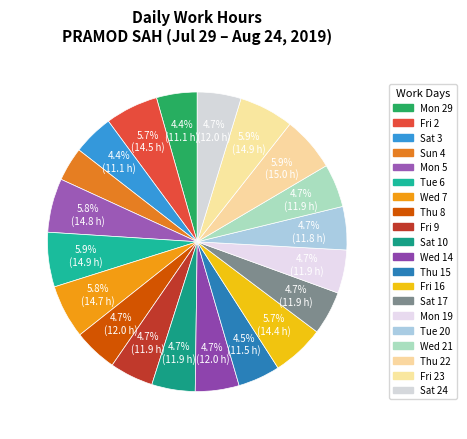

Is there a majority slice in this chart?

No